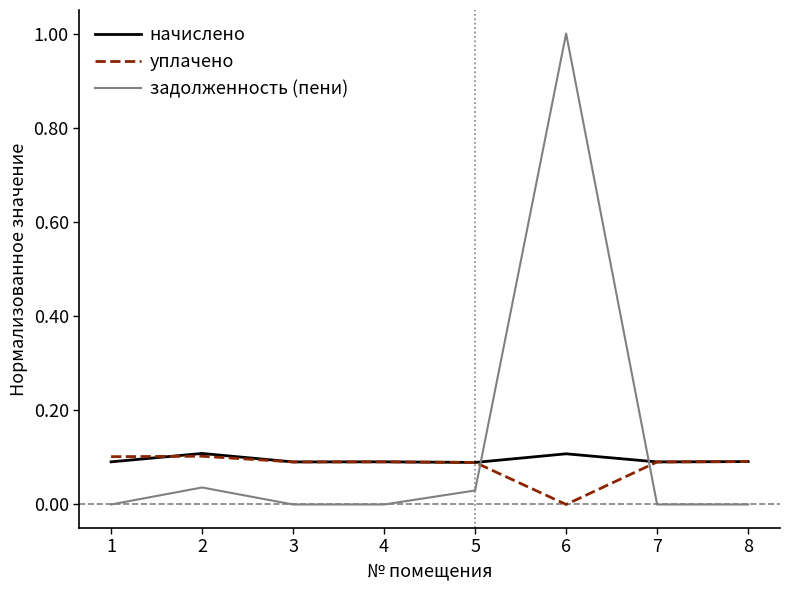

At how many categories does at least one series exceed 0?

8